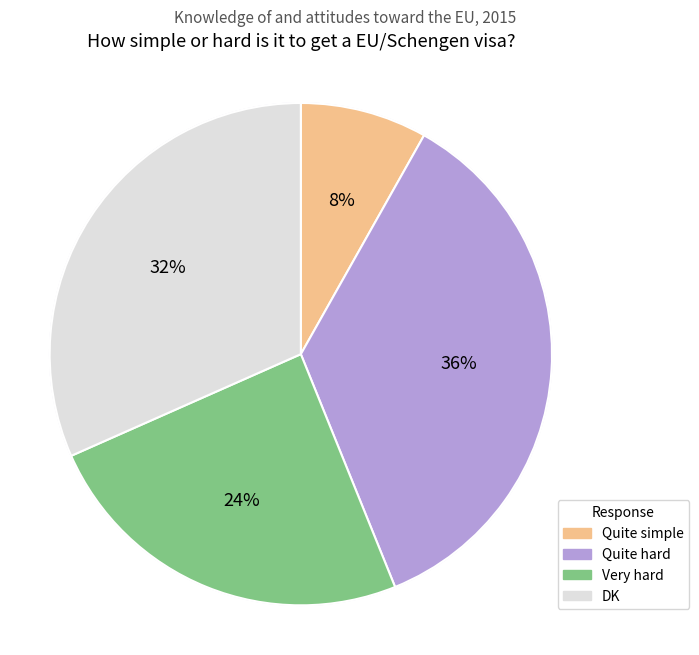

To the nearest percent, what portion does DK represent?

32%